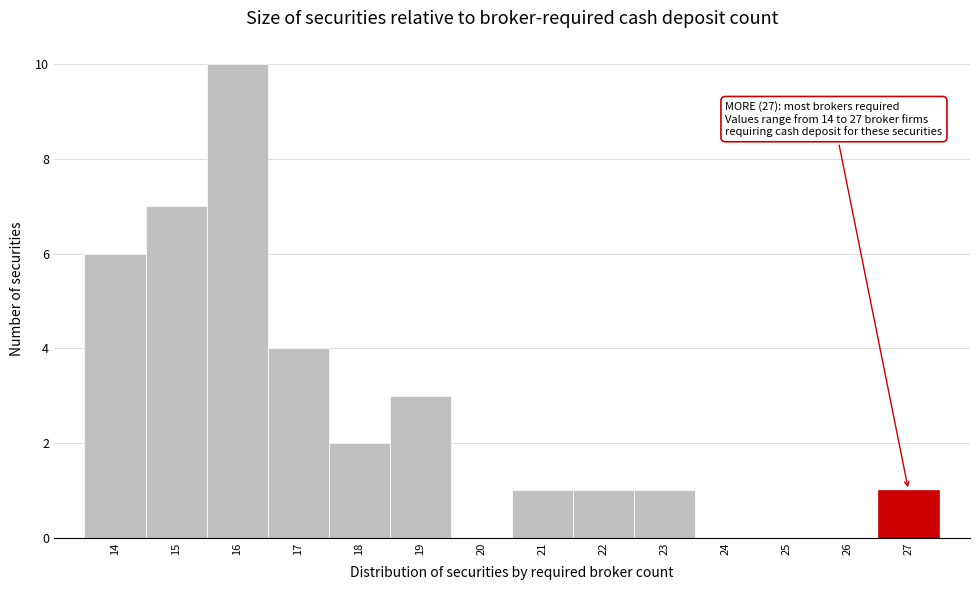

Over which range of the x-axis is the bar tallest?

15.5 to 16.5